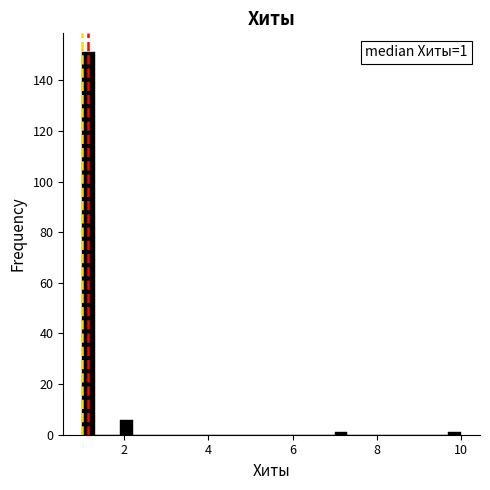

Around what value on the x-axis is the tallest bar? Give the approximate position of its centre, as read against the axis.

1.2